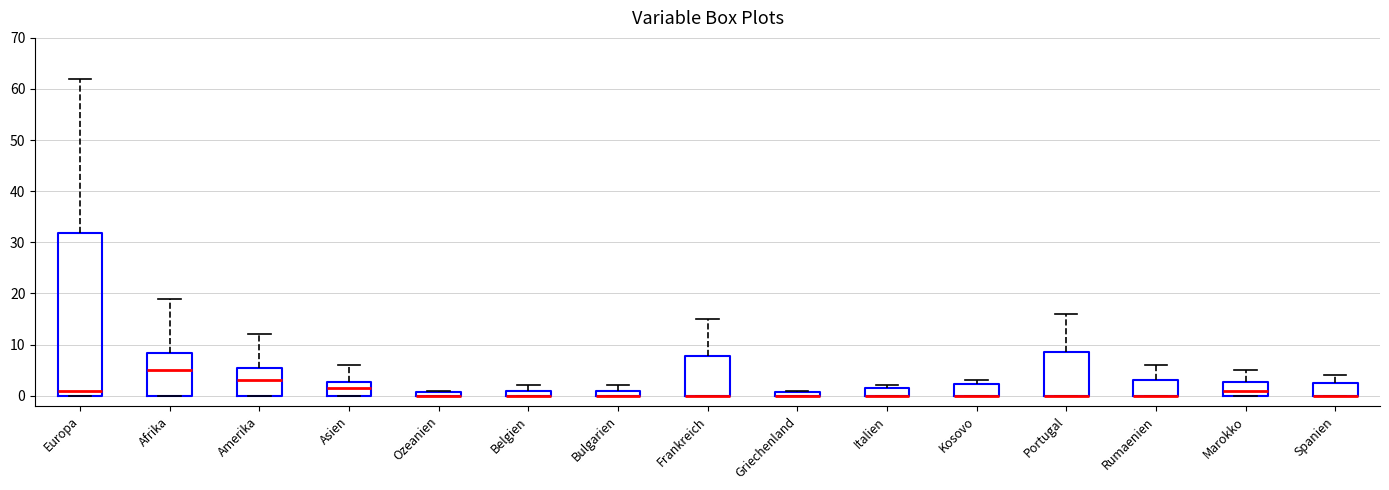

Which box is the tallest, from its lower edge to its upper edge?

Europa